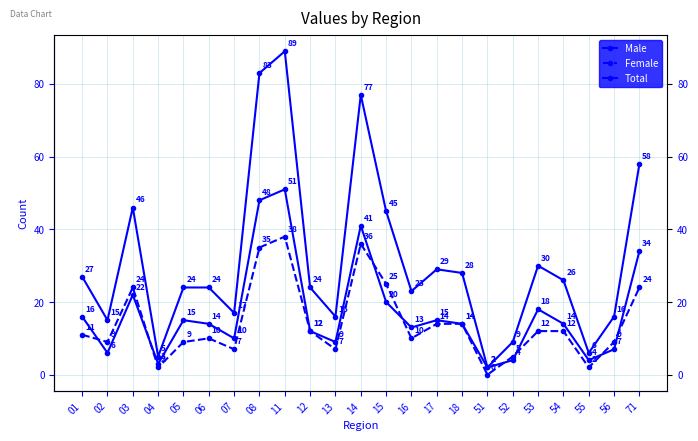

What is the value of the Male point at the 2nd from the left?

6